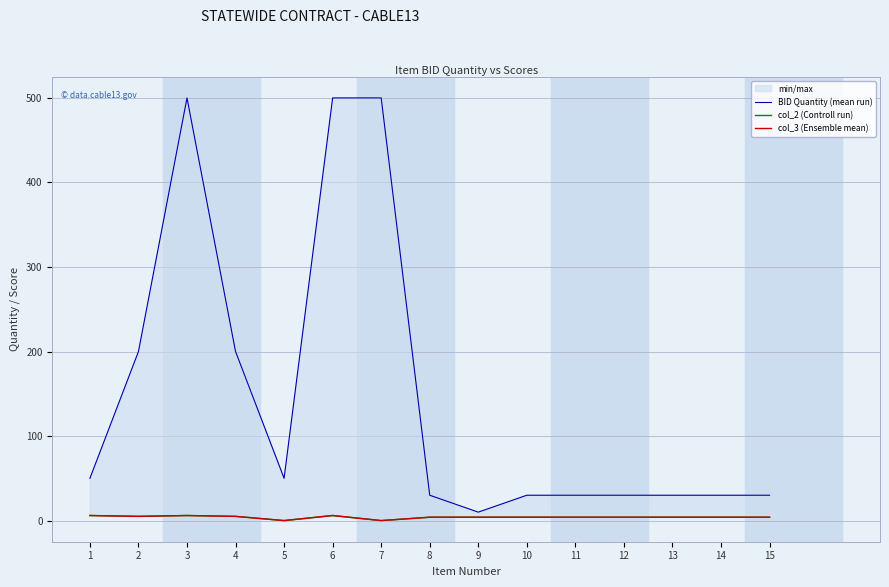

List the series in order of their peak value, lowest first.

col_2 (Controll run), col_3 (Ensemble mean), BID Quantity (mean run)